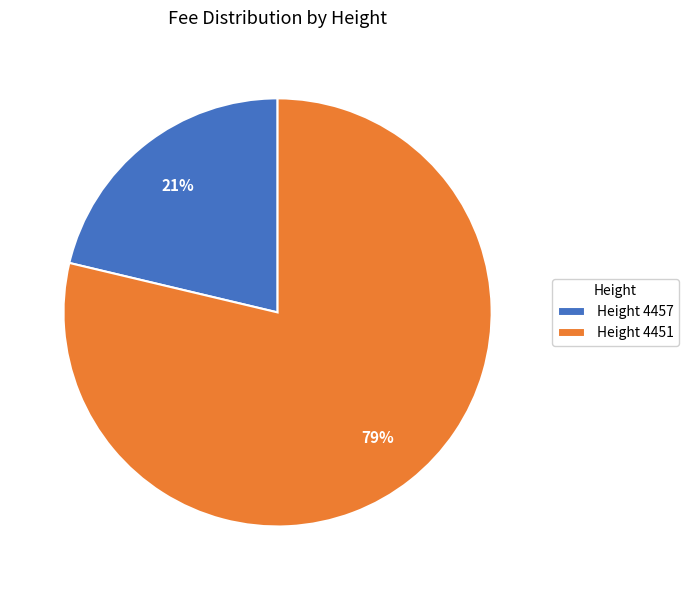

To the nearest percent, what is the average slice percentage?

50%